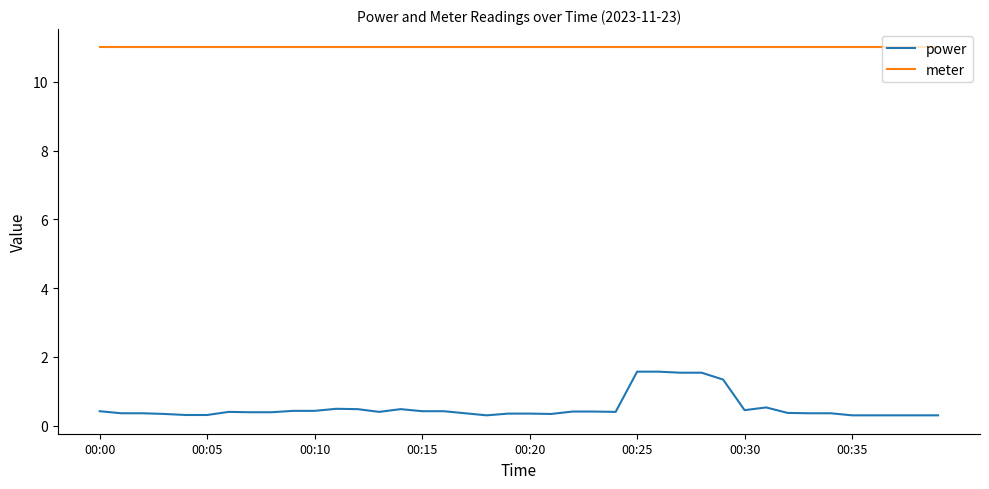

Does the chart display data point markers on the line(s)?

No